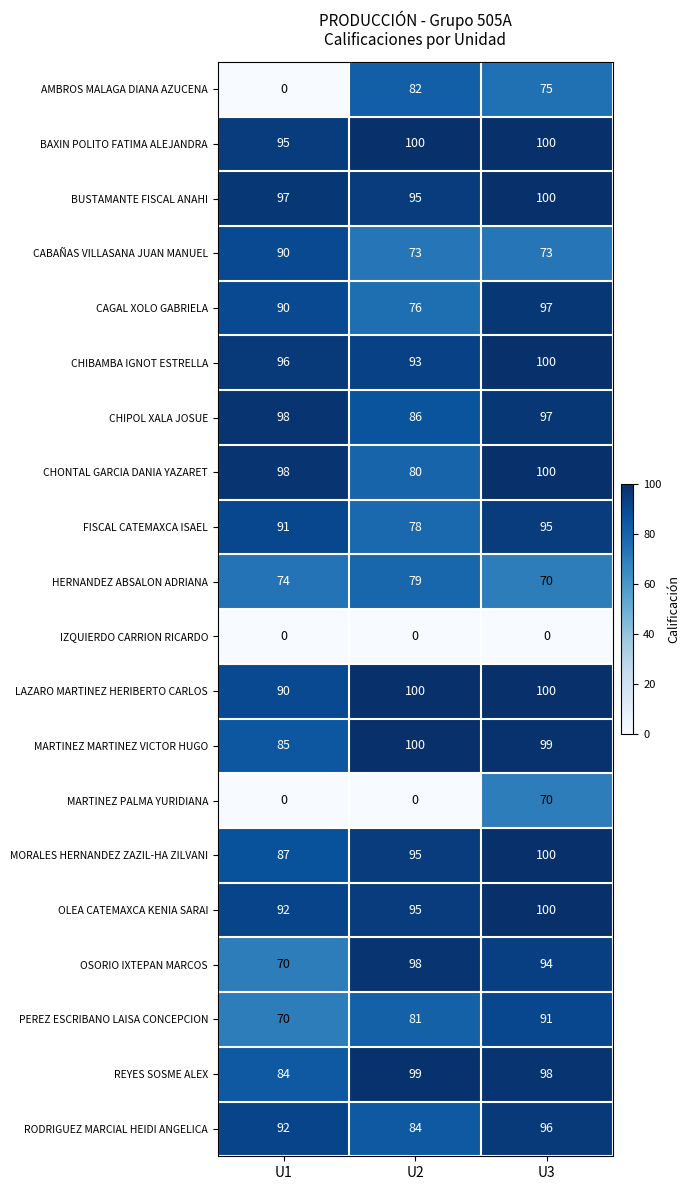

What is the highest value of the OLEA CATEMAXCA KENIA SARAI series?

100